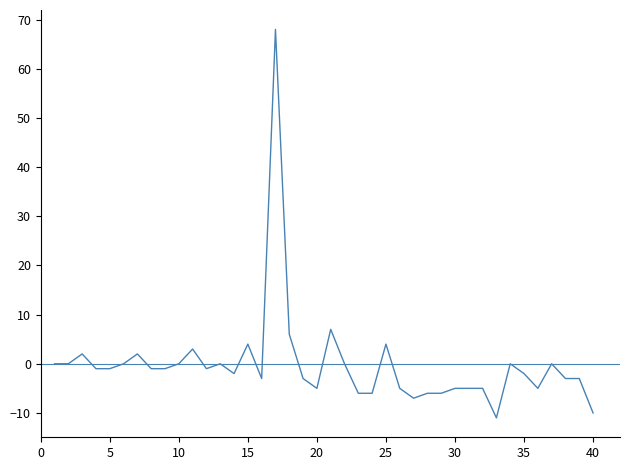

What is the difference between the maximum and minimum values?

79